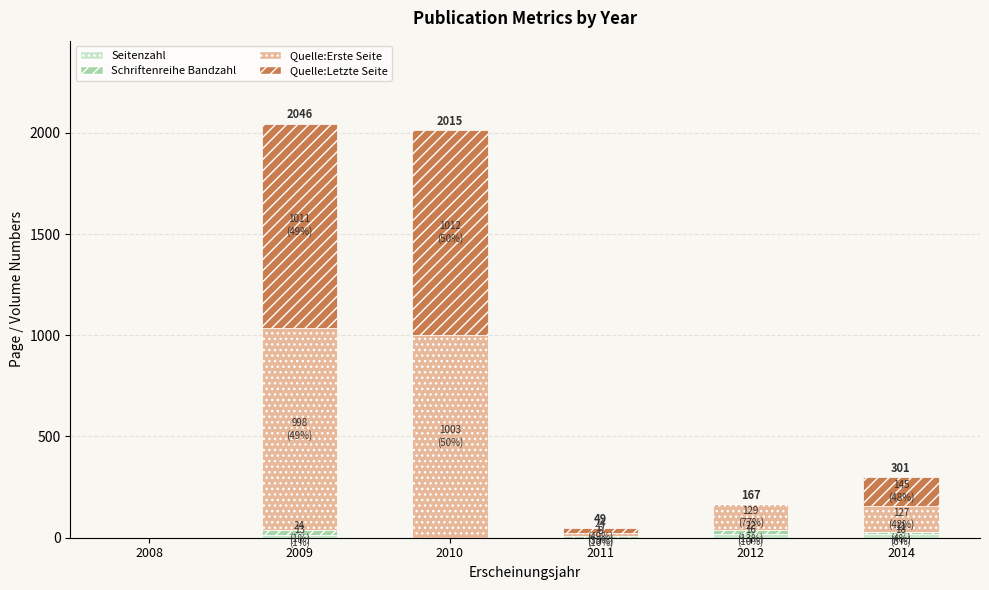

What is the difference between the maximum and minimum values in the Quelle:Letzte Seite series?

1012